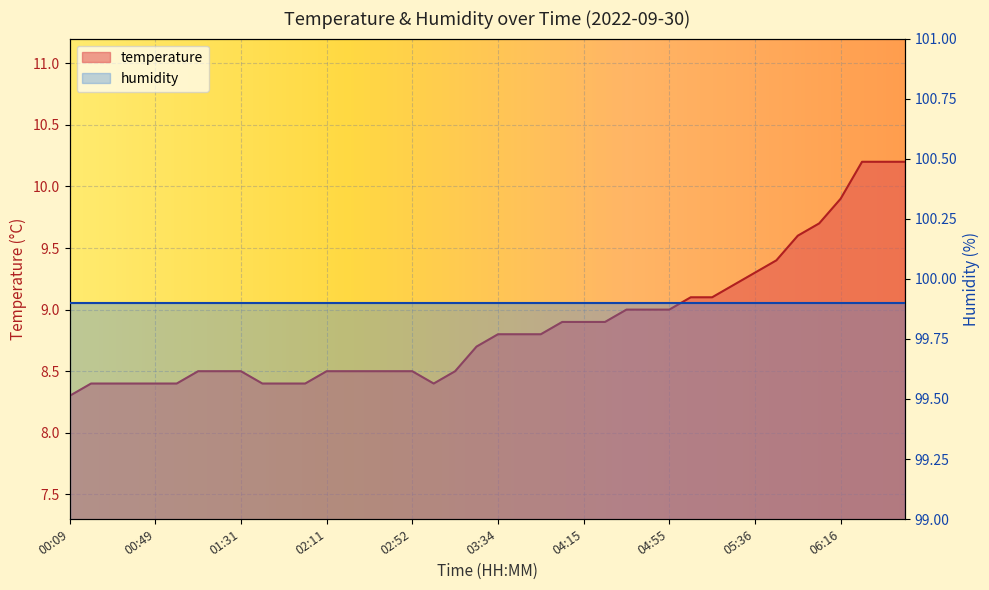

What is the change in value from 00:49 to 05:25?

+0.8